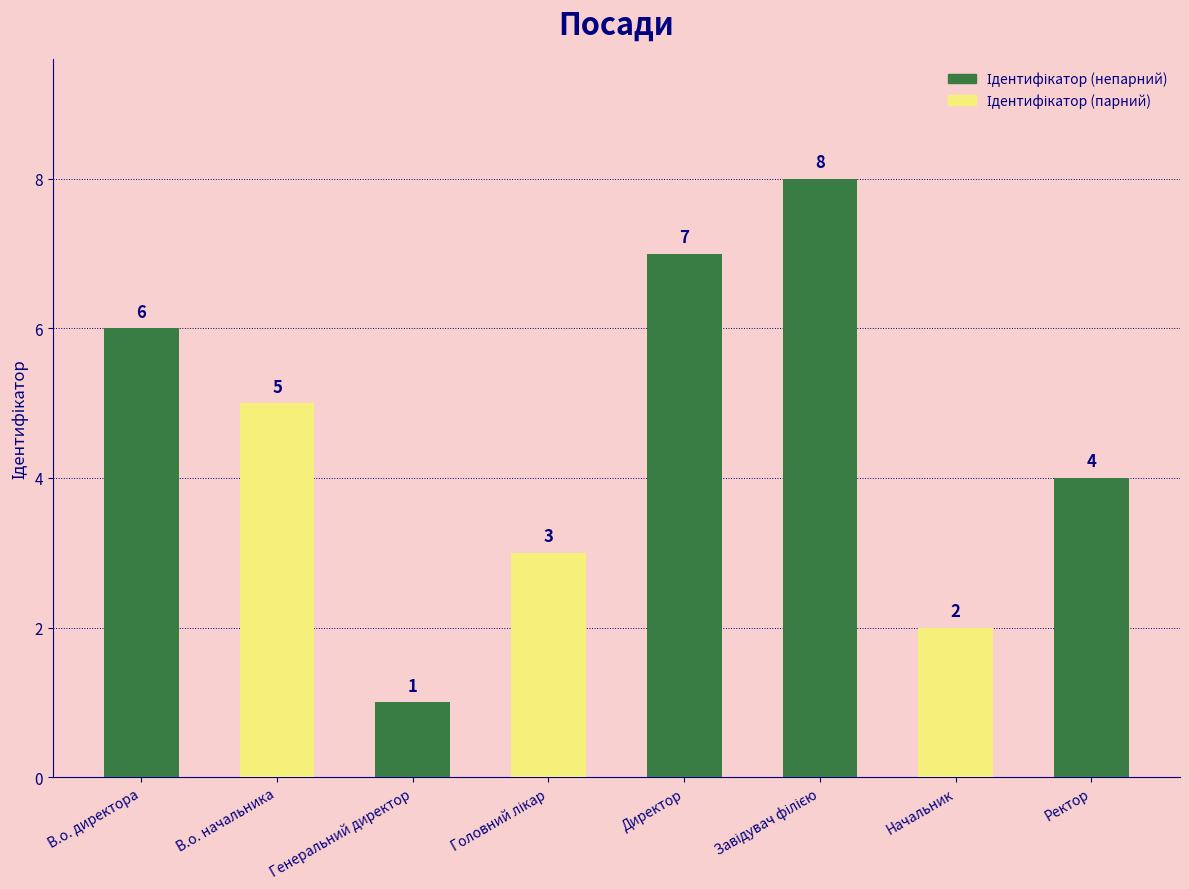

What is the change in value from Директор to Начальник?

-5